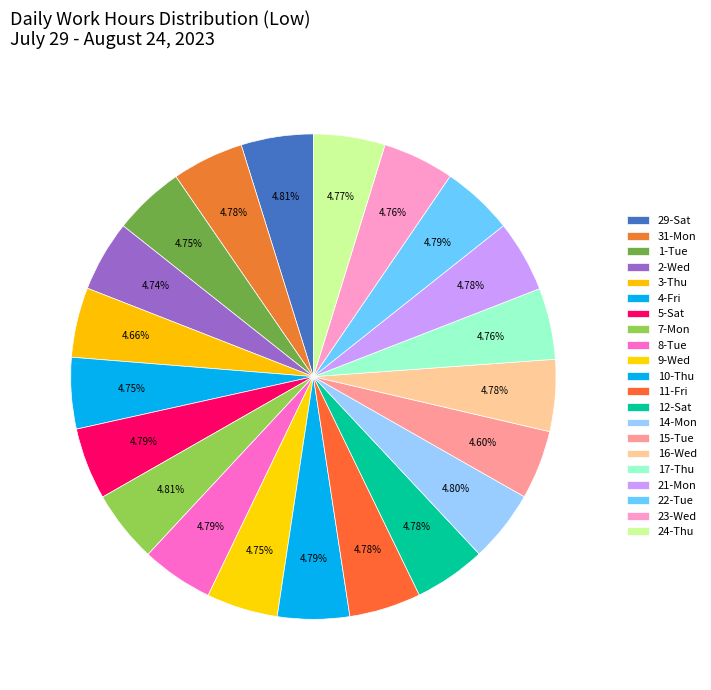

How many segments does this pie chart have?

21